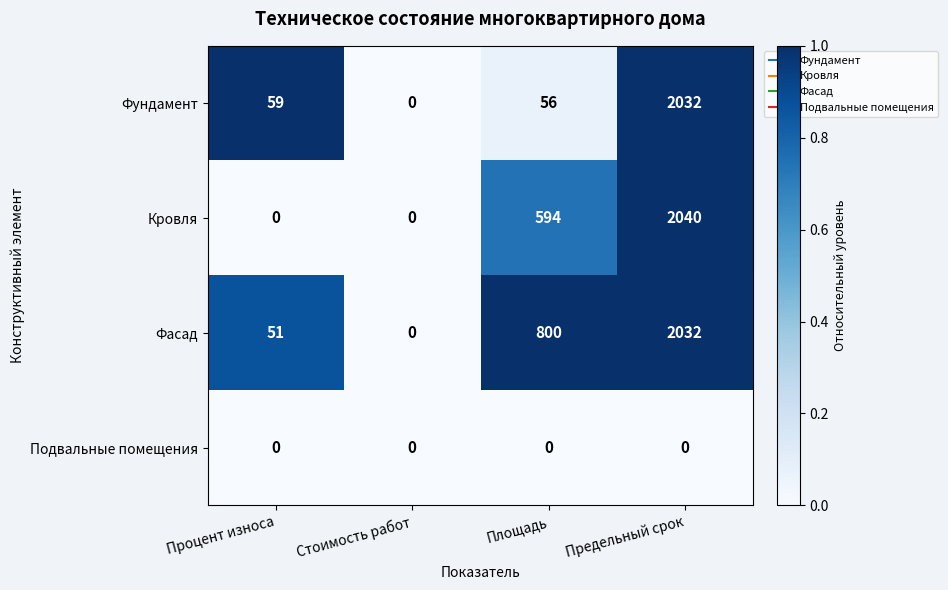

Which label corresponds to the largest value in the chart?

Предельный срок